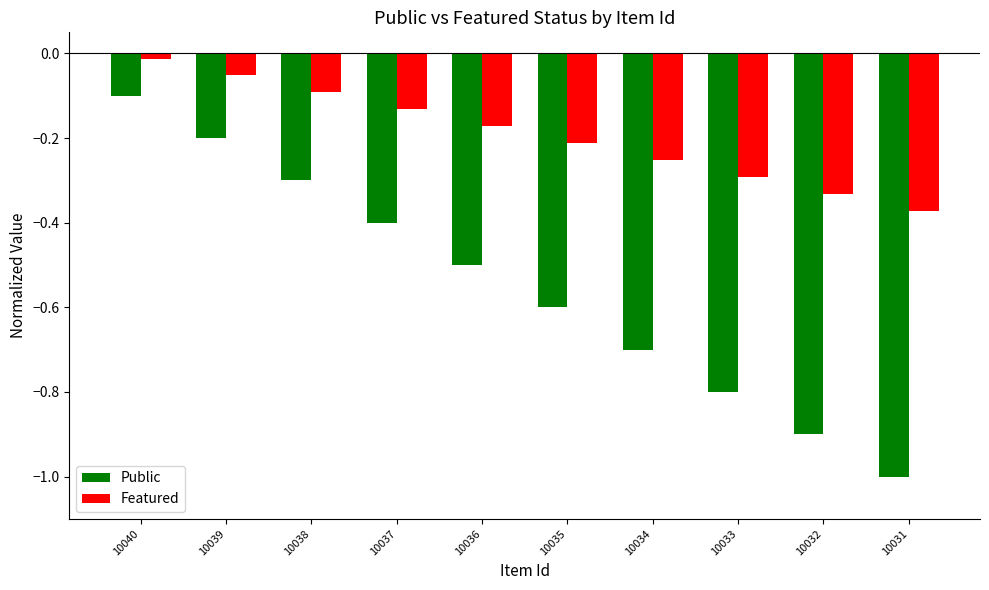

Which label corresponds to the smallest value in the chart?

10031